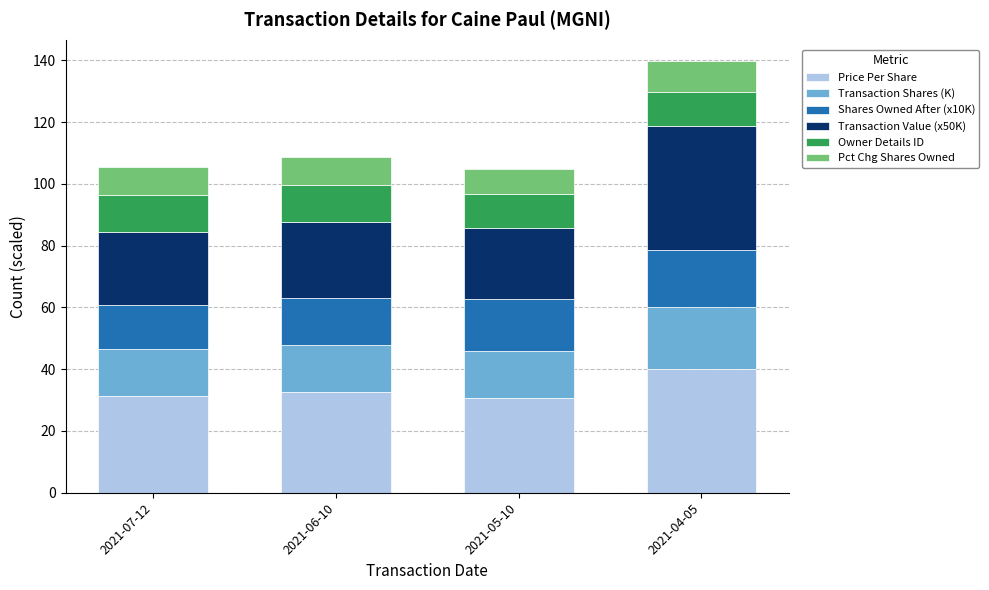

What is the average value of the Price Per Share series?

33.8